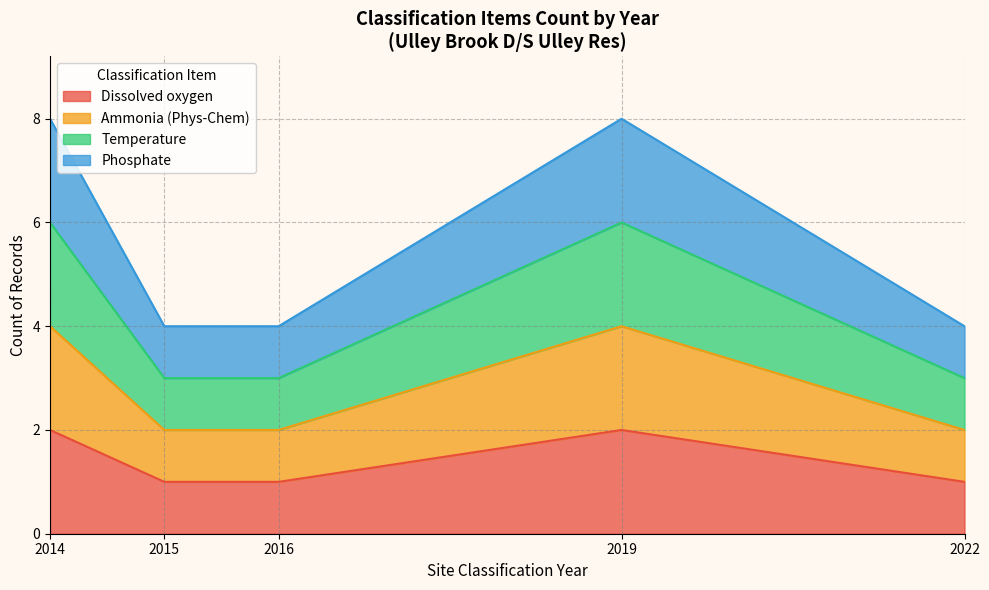

How many Phosphate values are between 2014 and 2019?

6